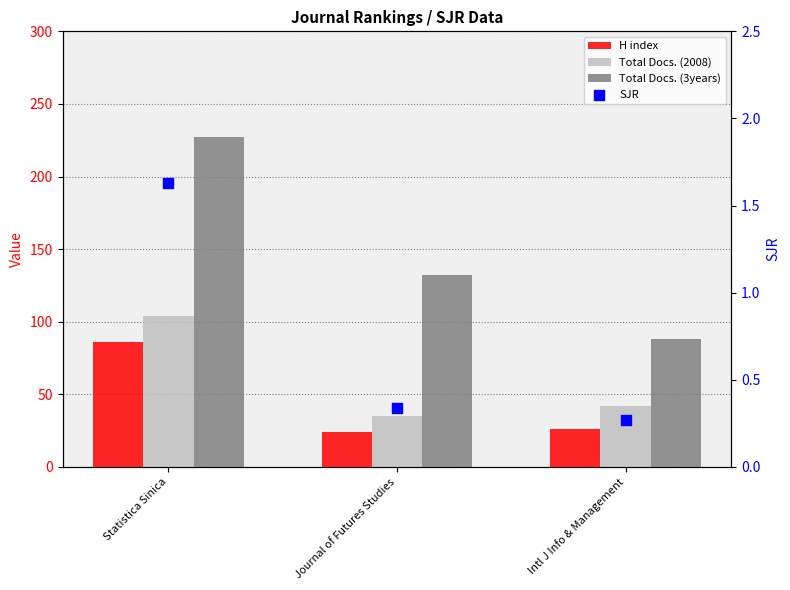

What are all the series names shown in the legend?

H index, Total Docs. (2008), Total Docs. (3years), SJR